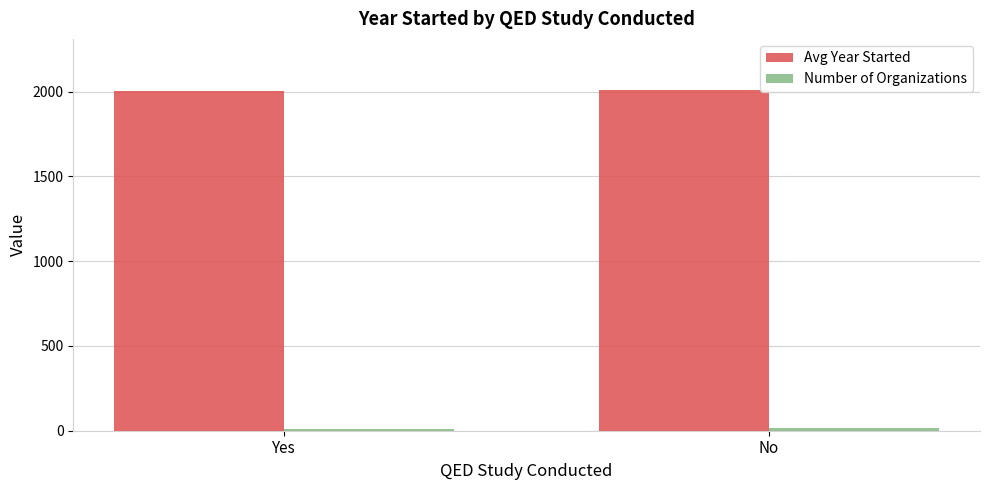

Count the number of categories in the chart.

2